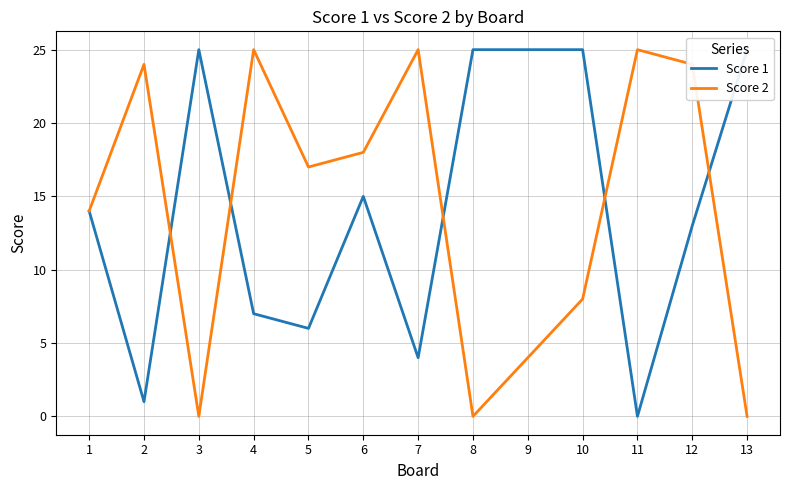

Reading right to left, transcribe all the data shown in this chart.

Score 1: 13=25	12=13	11=0	10=25	9=25	8=25	7=4	6=15	5=6	4=7	3=25	2=1	1=14
Score 2: 13=0	12=24	11=25	10=8	9=4	8=0	7=25	6=18	5=17	4=25	3=0	2=24	1=14